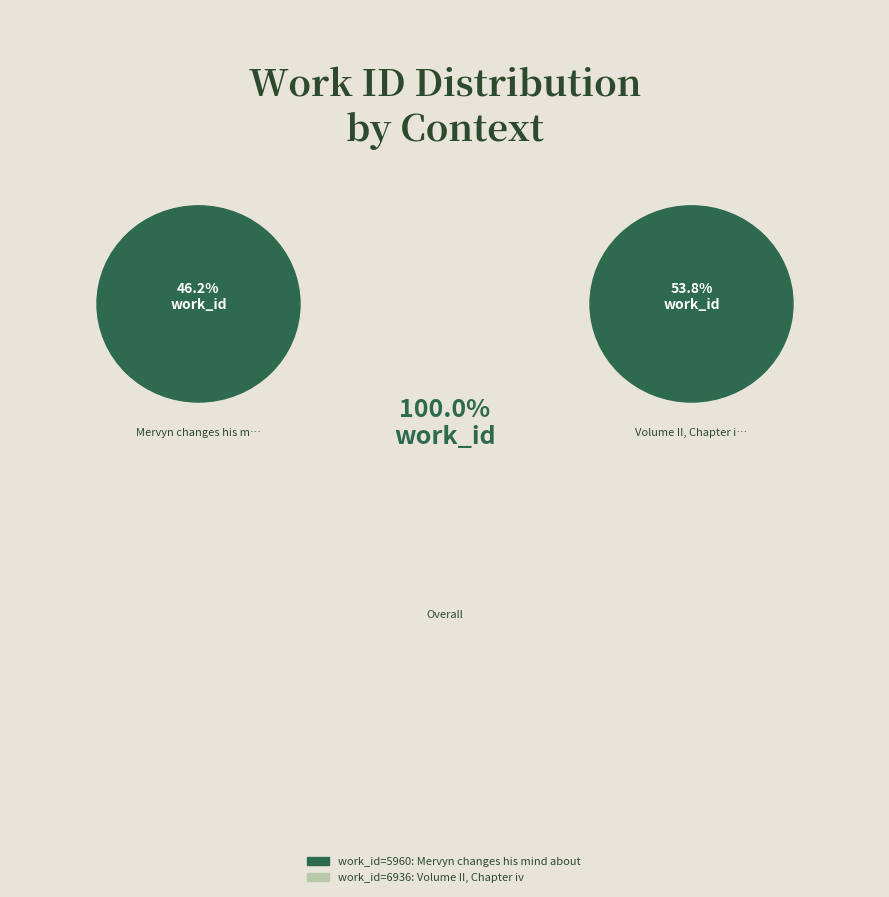

What percentage is the Volume II, Chapter iv slice, to the nearest percent?

54%